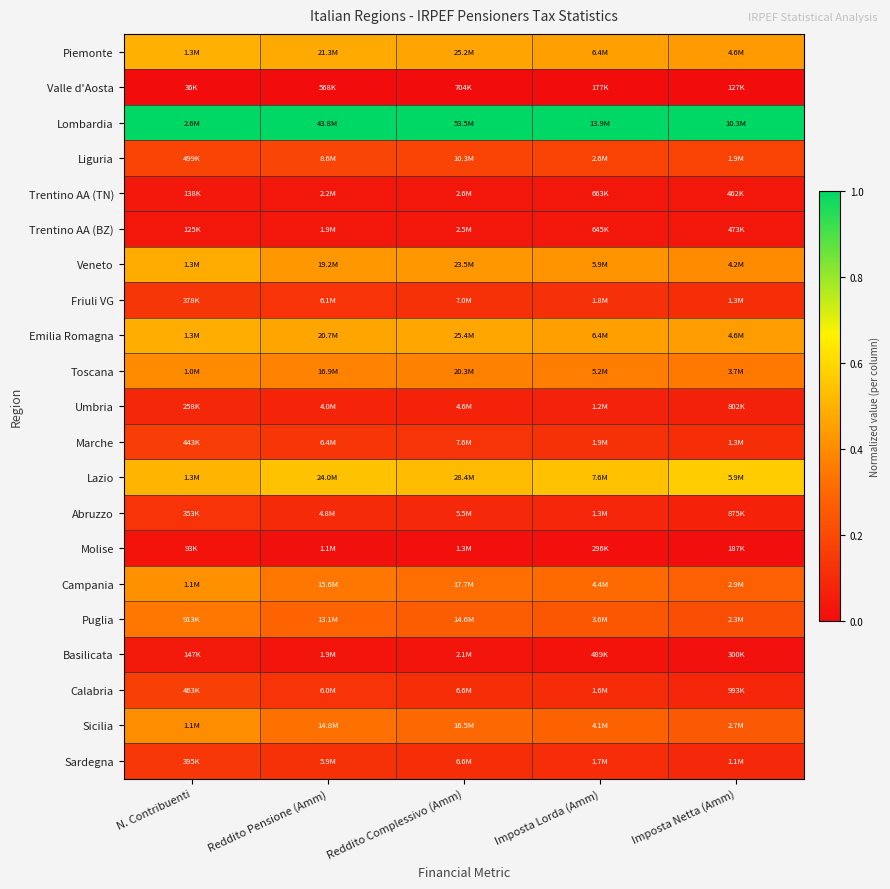

At which category is the sum across all series the highest?

N. Contribuenti